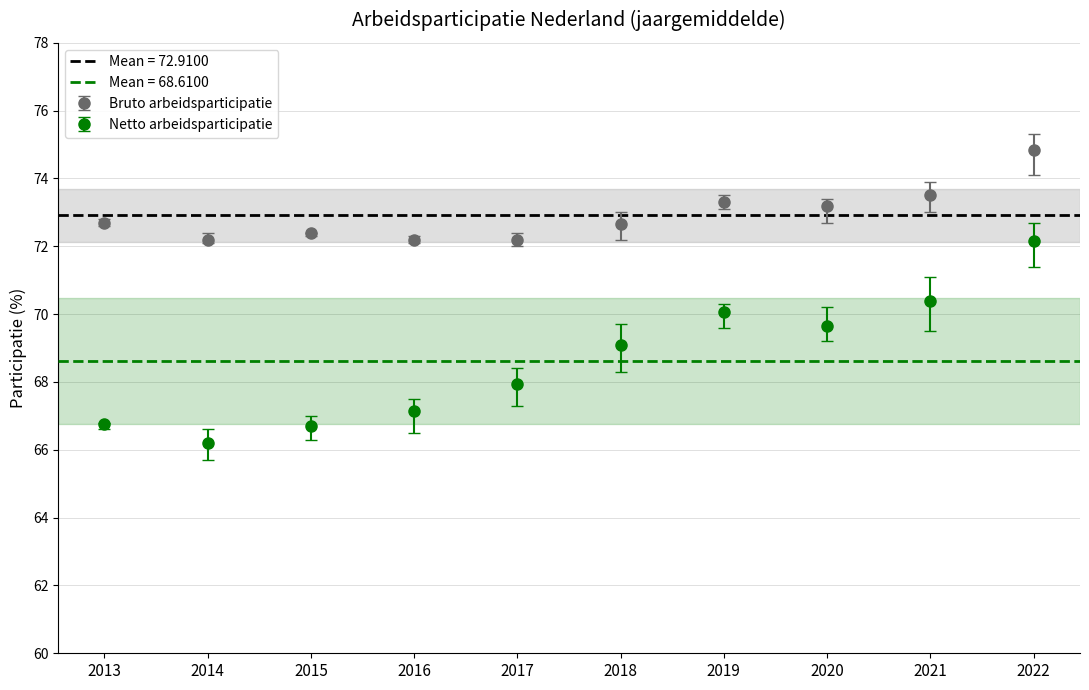

What is the value of the Bruto arbeidsparticipatie bar at the 7th from the left?

73.3